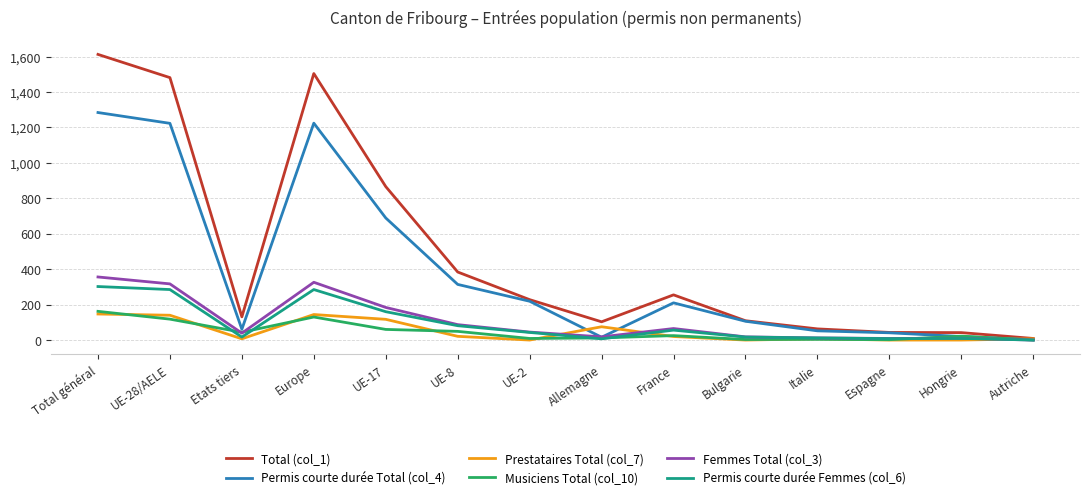

At which category is the sum across all series the highest?

Total général